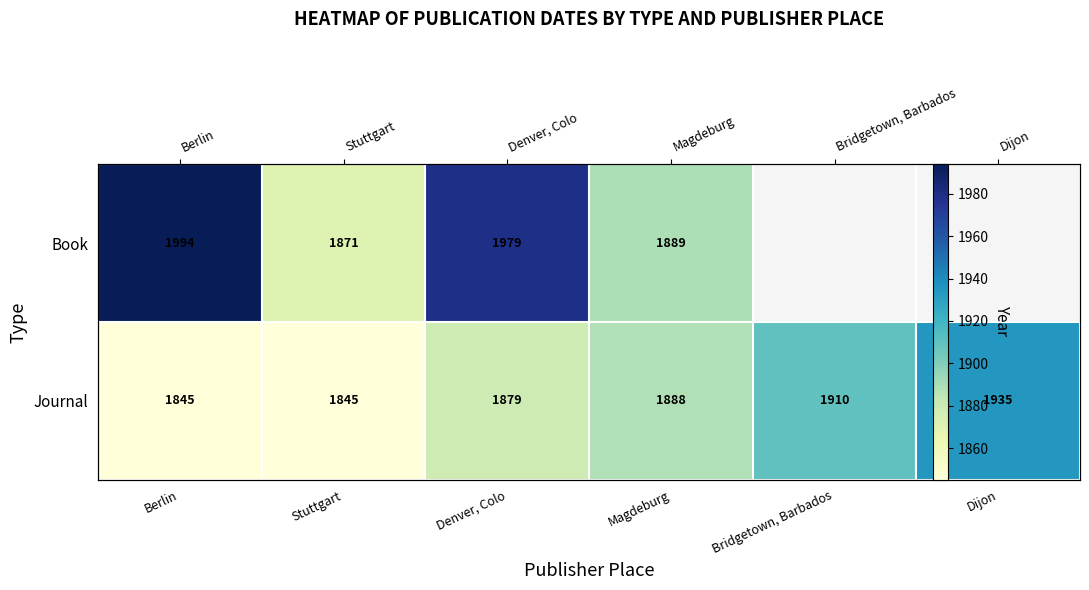

What is the difference between the maximum and minimum values in the Book series?

123.0